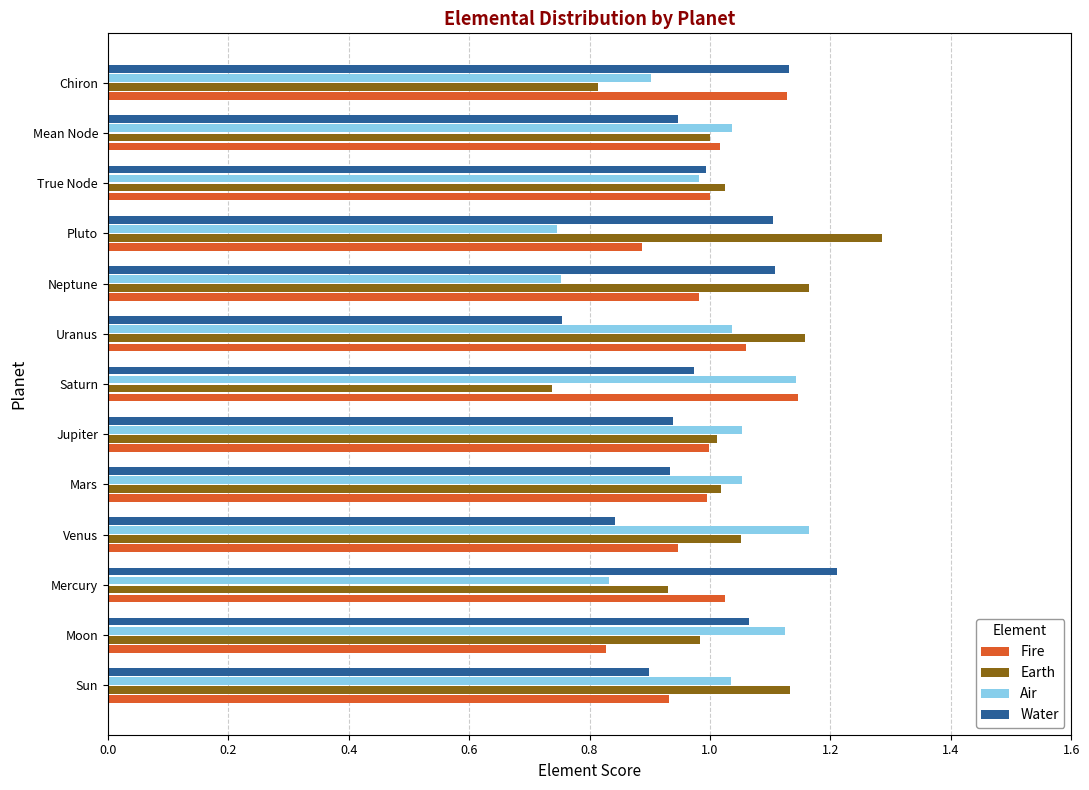

What is the difference between the Air values at Pluto and Mean Node?

0.3